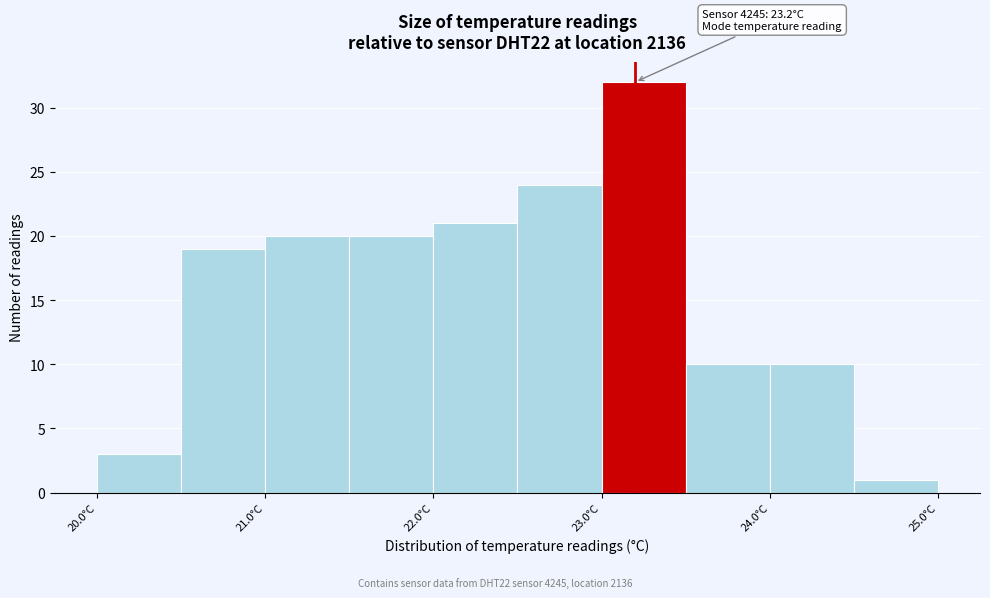

Which range on the x-axis has the tallest bar?

23.0 to 23.5